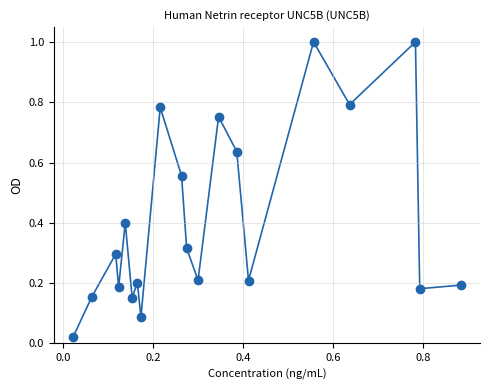

What is the range of X values (max minus min)?

0.9